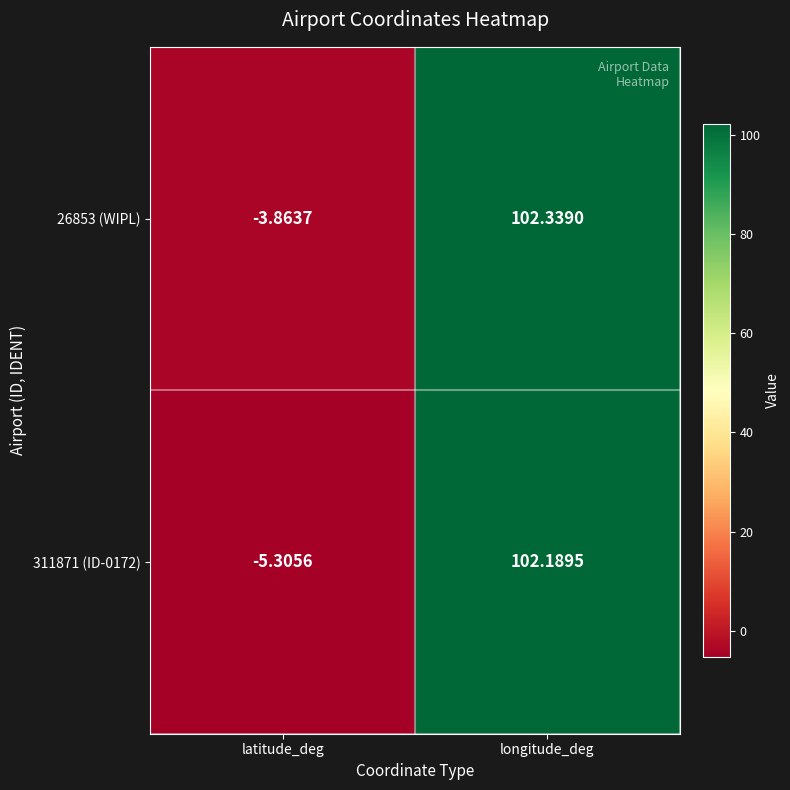

What is the total value across all series at latitude_deg?

-9.2